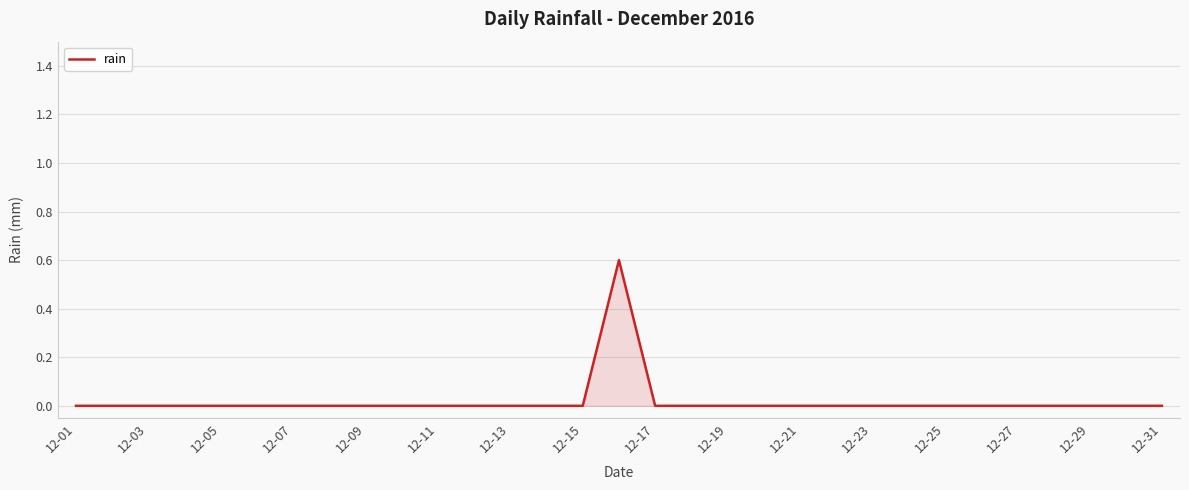

What is the difference between the maximum and minimum values?

0.6